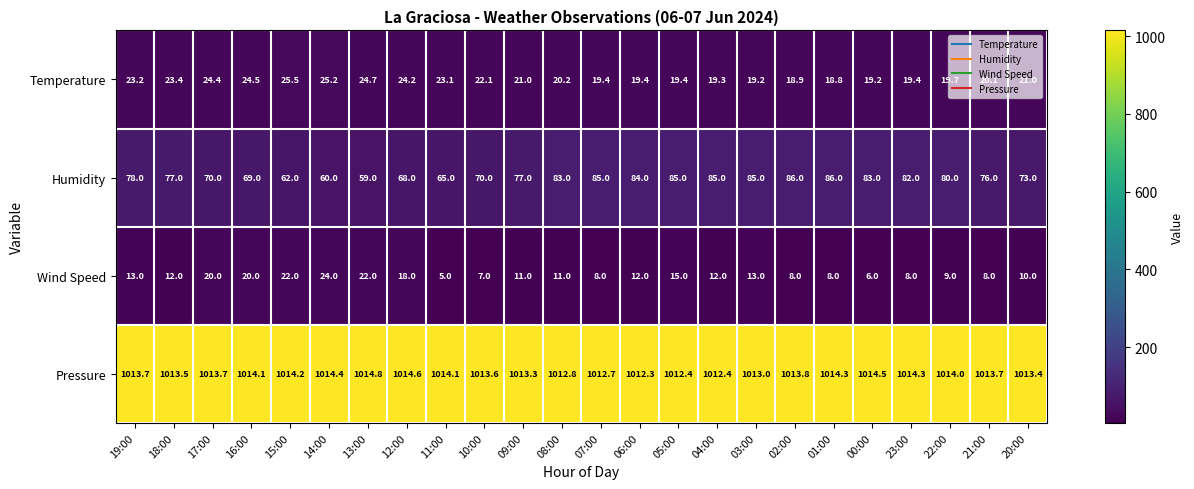

True or false: Wind Speed has a value of 7.0 at 10:00.

True